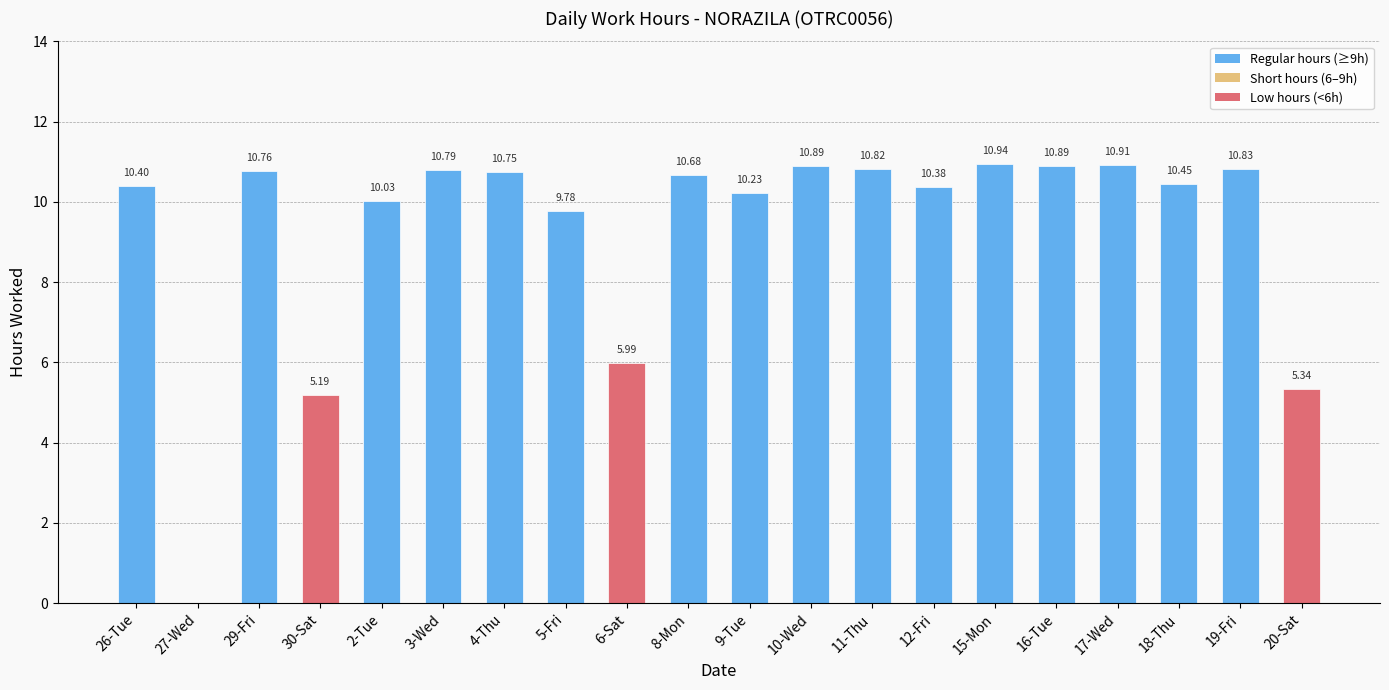

What is the ratio of the value at 19-Fri to the value at 17-Wed?

1.0